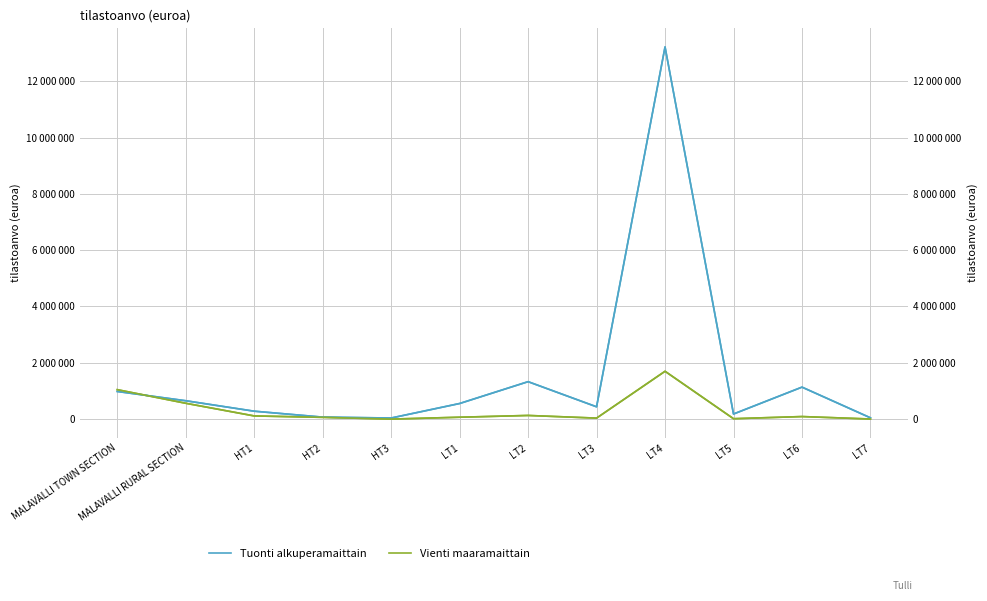

Between HT1 and LT5, which is larger?

HT1